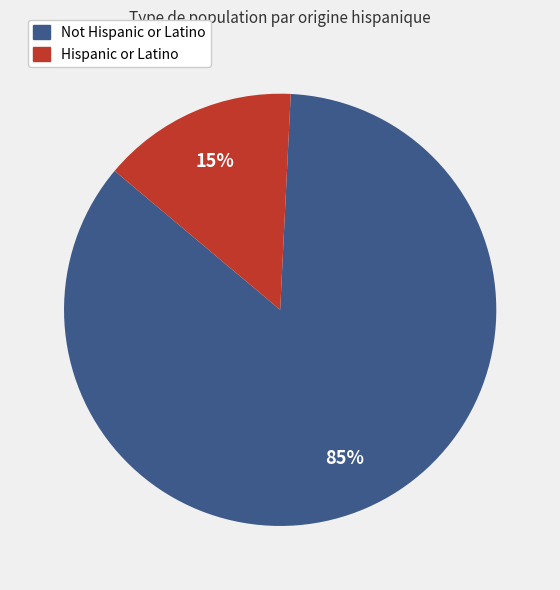

What percentage is the Not Hispanic or Latino slice, to the nearest percent?

85%